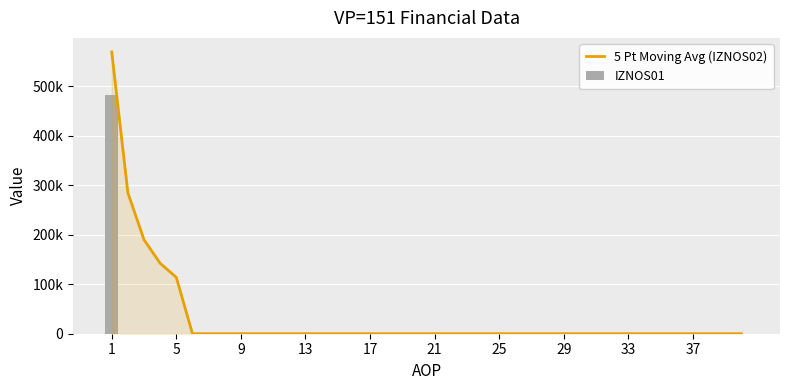

Reading left to right, what are all the values shown in this chart?

5 Pt Moving Avg (IZNOS02): 569719.0	284859.5	189906.3	142429.7	113943.8	0.0	0.0	0.0	0.0	0.0	0.0	0.0	0.0	0.0	0.0	0.0	0.0	0.0	0.0	0.0	0.0	0.0	0.0	0.0	0.0	0.0	0.0	0.0	0.0	0.0	0.0	0.0	0.0	0.0	0.0	0.0	0.0	0.0	0.0	0.0
IZNOS01: 482235.2	0.0	0.0	0.0	0.0	0.0	0.0	0.0	0.0	0.0	0.0	0.0	0.0	0.0	0.0	0.0	0.0	0.0	0.0	0.0	0.0	0.0	0.0	0.0	0.0	0.0	0.0	0.0	0.0	0.0	0.0	0.0	0.0	0.0	0.0	0.0	0.0	0.0	0.0	0.0